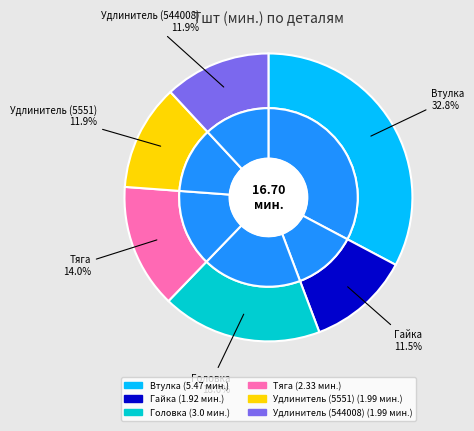

Do Удлинитель (5551) and Удлинитель (544008) together represent more than half of the pie?

No